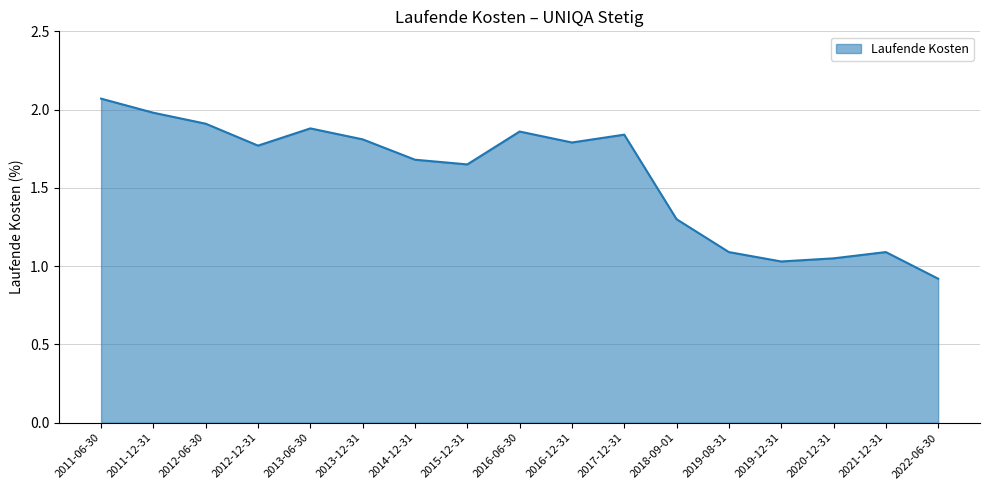

What is the change in value from 2016-06-30 to 2019-12-31?

-0.8